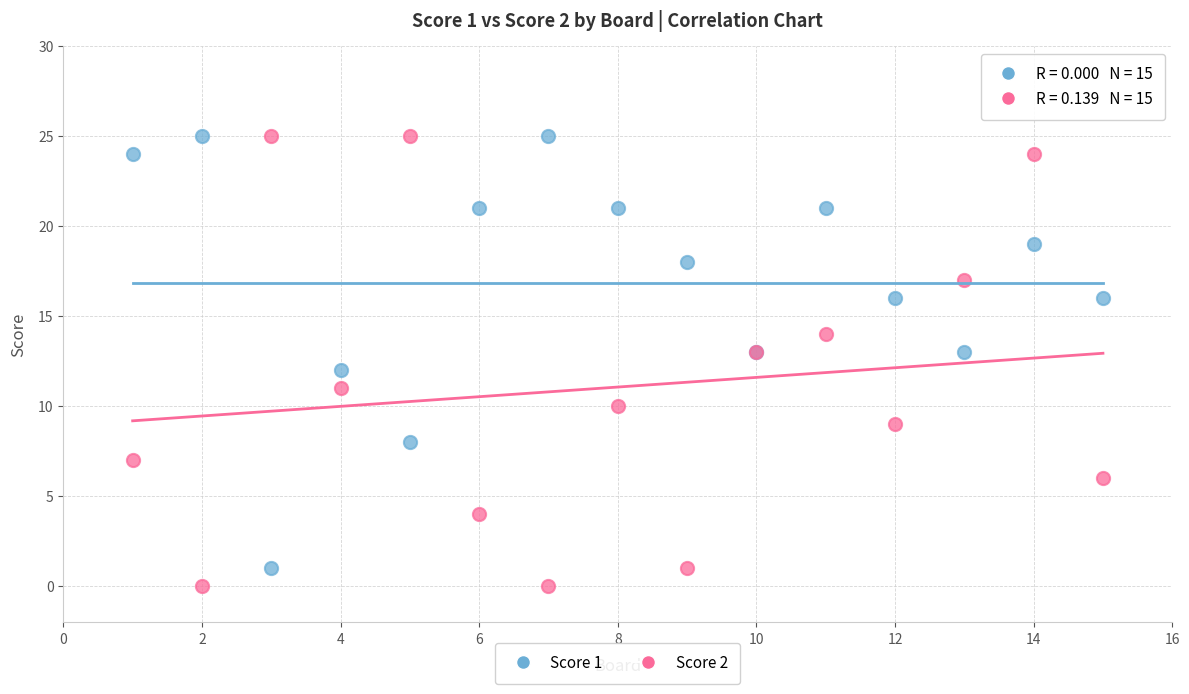

What is the X range (max minus min) for the scatter plot?

14